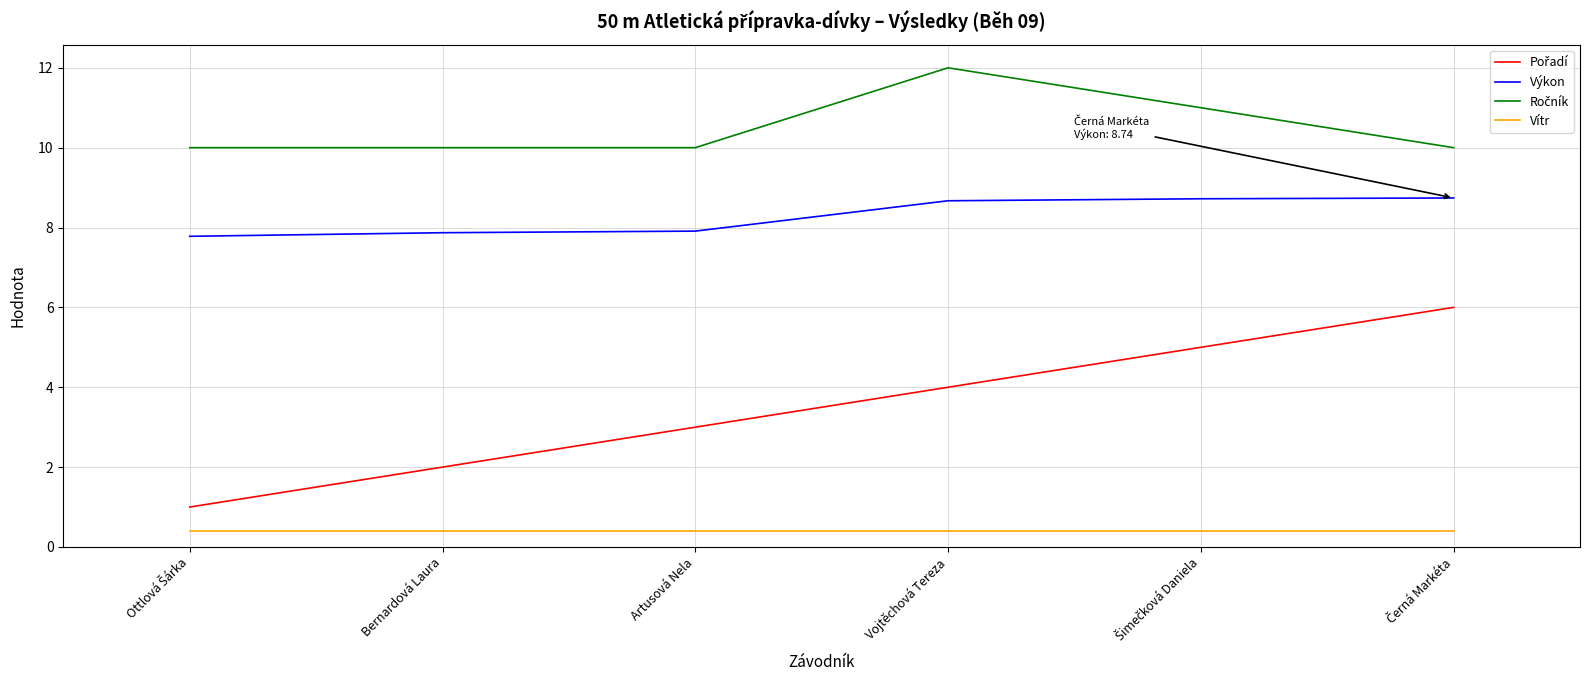

Is this an area chart (filled region under the line)?

No